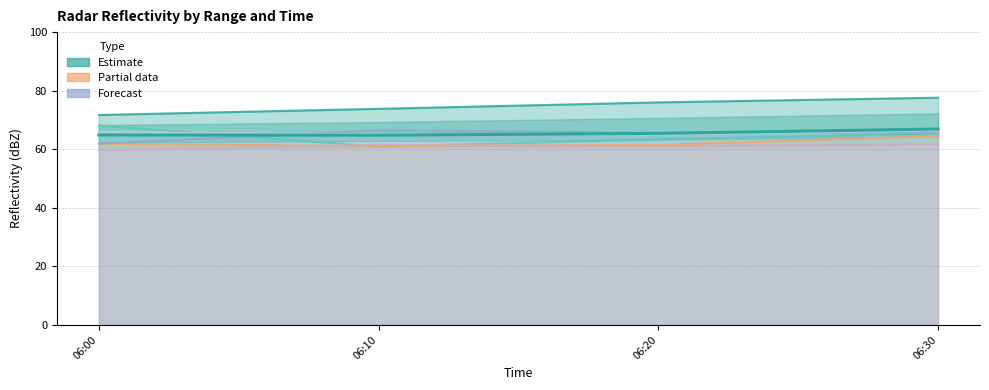

Reading left to right, list all the values displayed in this chart.

06:00=64.9	06:10=64.8	06:20=65.4	06:30=66.9